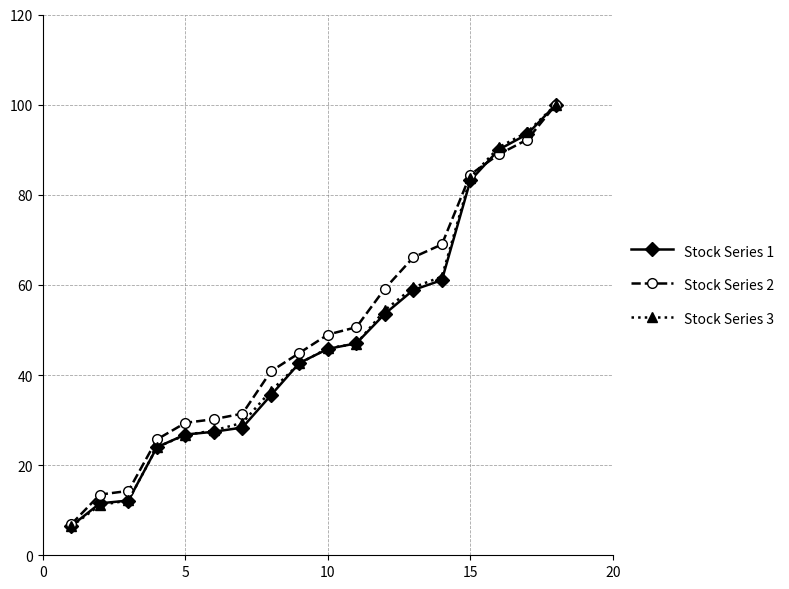

What is the maximum value shown in the chart?

100.0